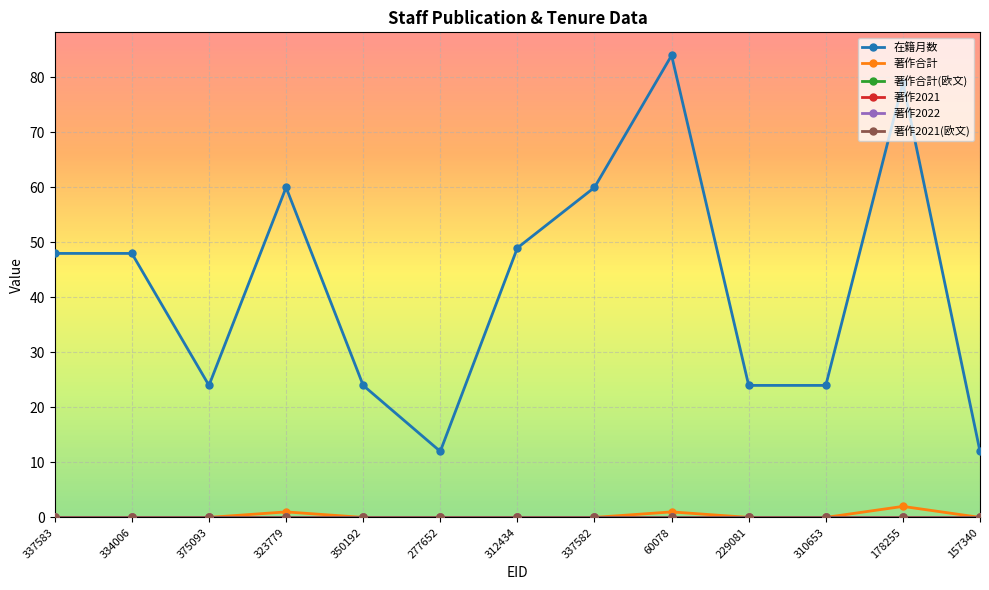

True or false: 在籍月数 has more than 0 points higher than both neighbors.

True